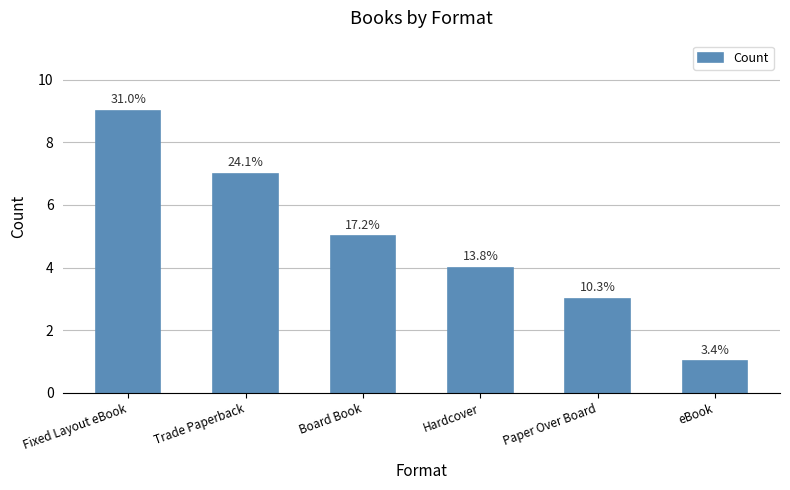

What is the label of the 5th bar from the left?

Paper Over Board